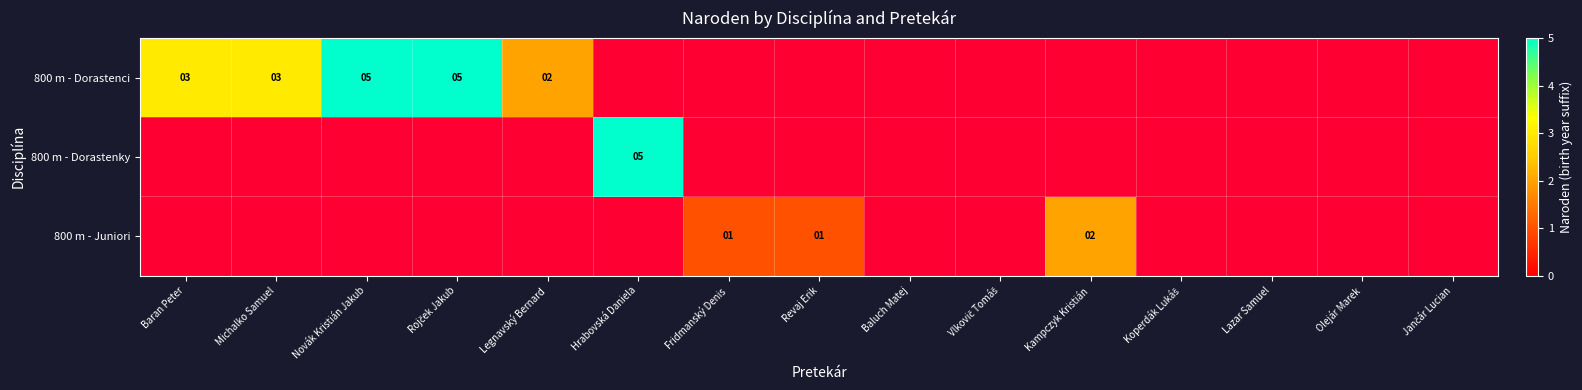

The value of 800 m - Juniori at Fridmanský Denis is 1. True or false?

True